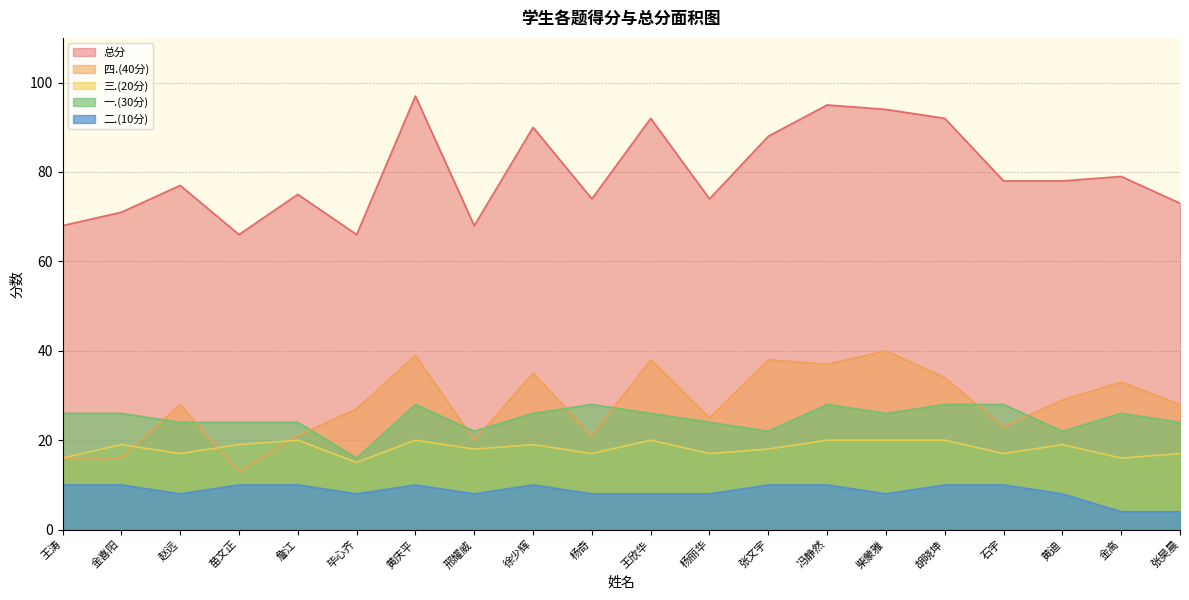

At how many categories does at least one series exceed 73?

14